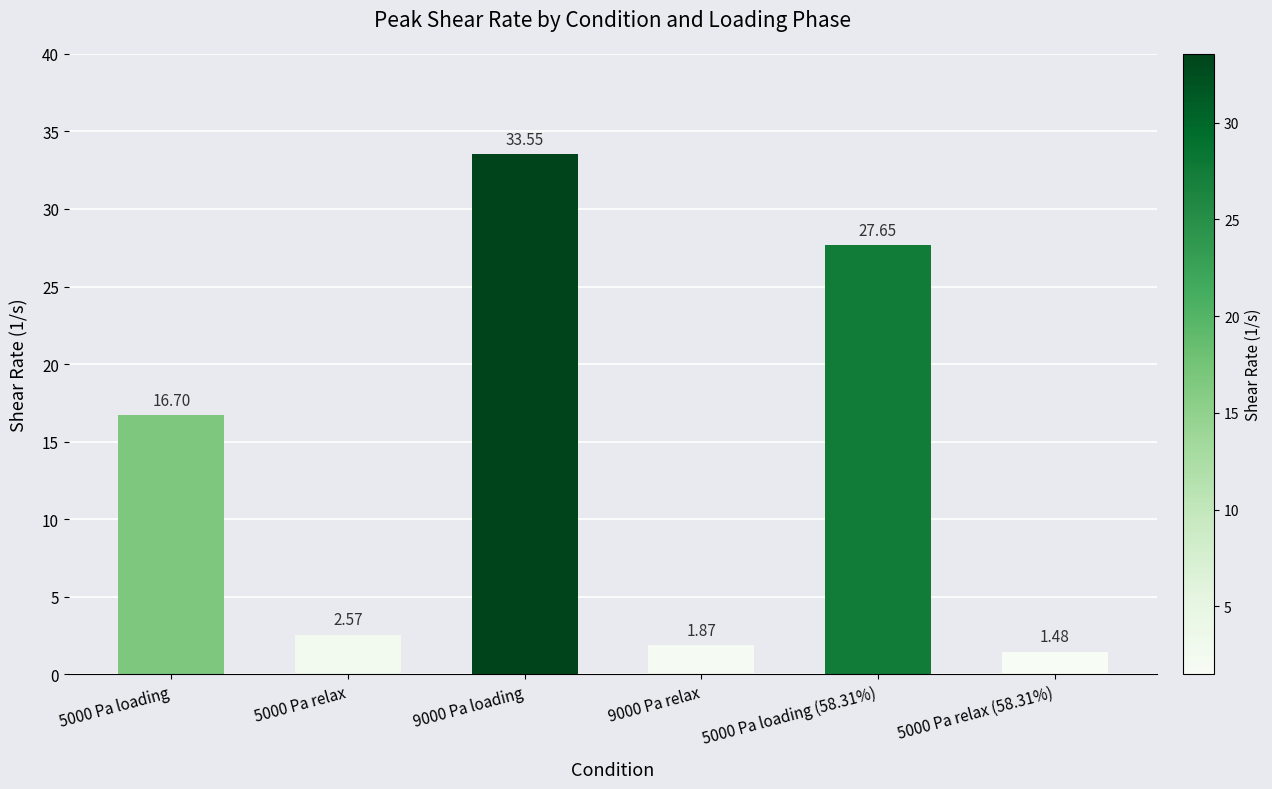

What is the greatest value displayed?

33.6